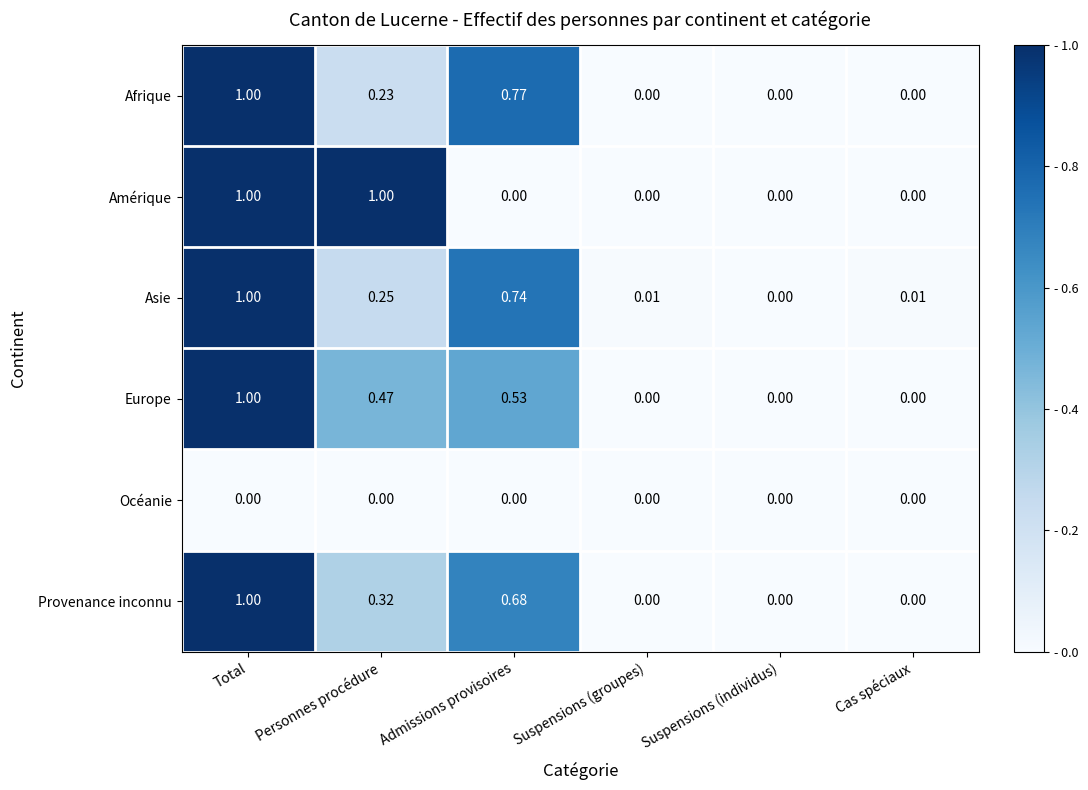

Which series has the largest total across all categories?

Asie